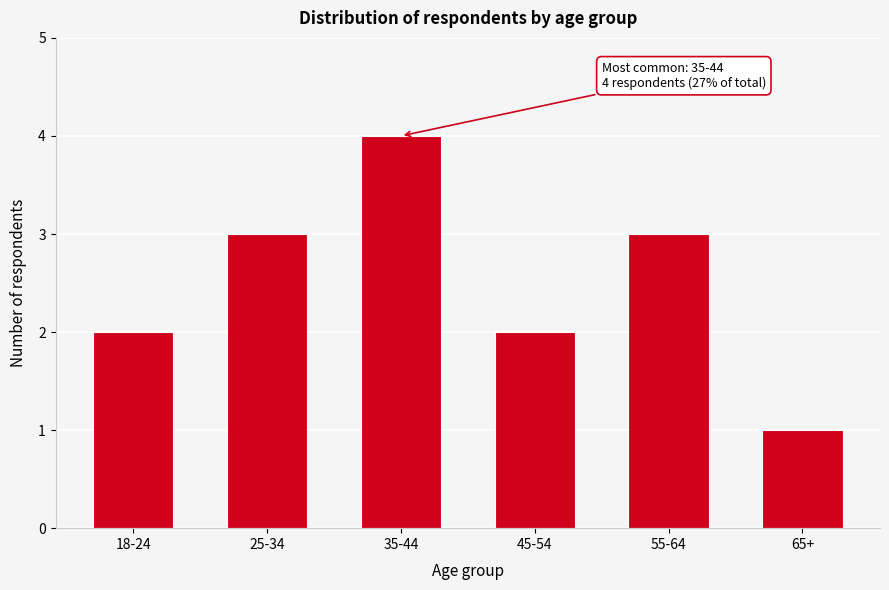

Reading left to right, extract all data points from this chart.

18-24=2	25-34=3	35-44=4	45-54=2	55-64=3	65+=1